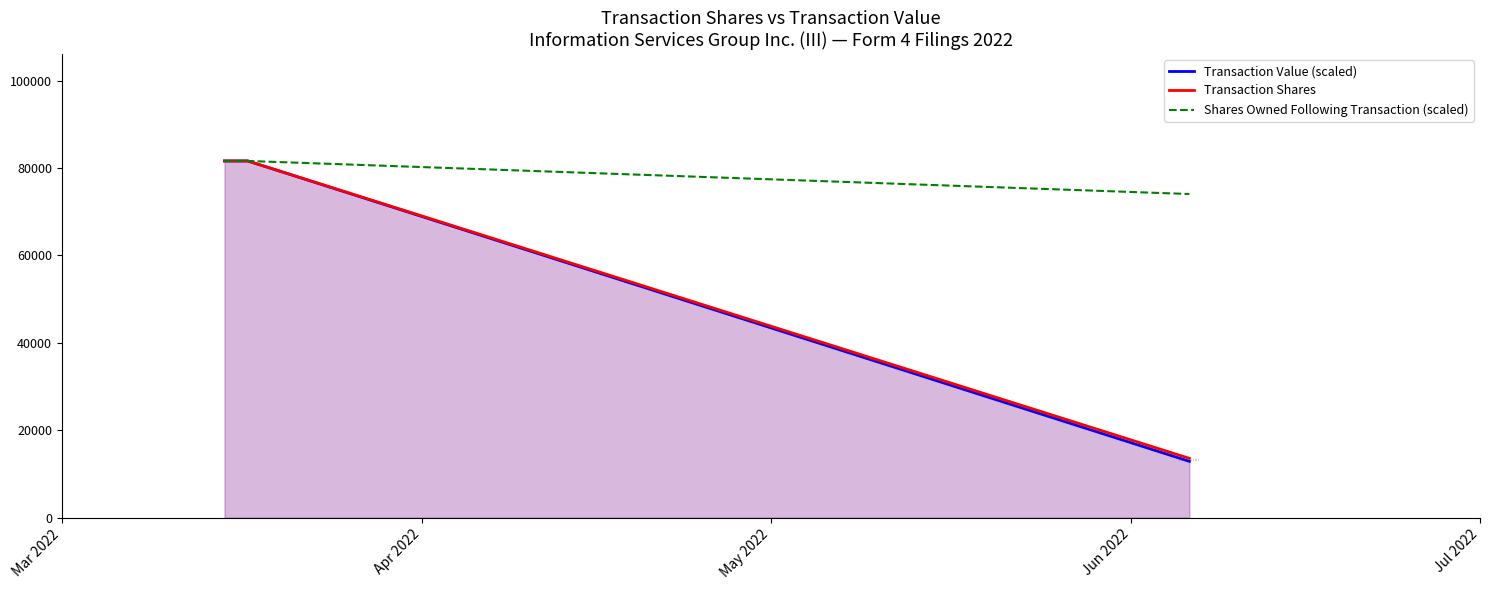

Which series has the widest spread of values?

Transaction Value (scaled)